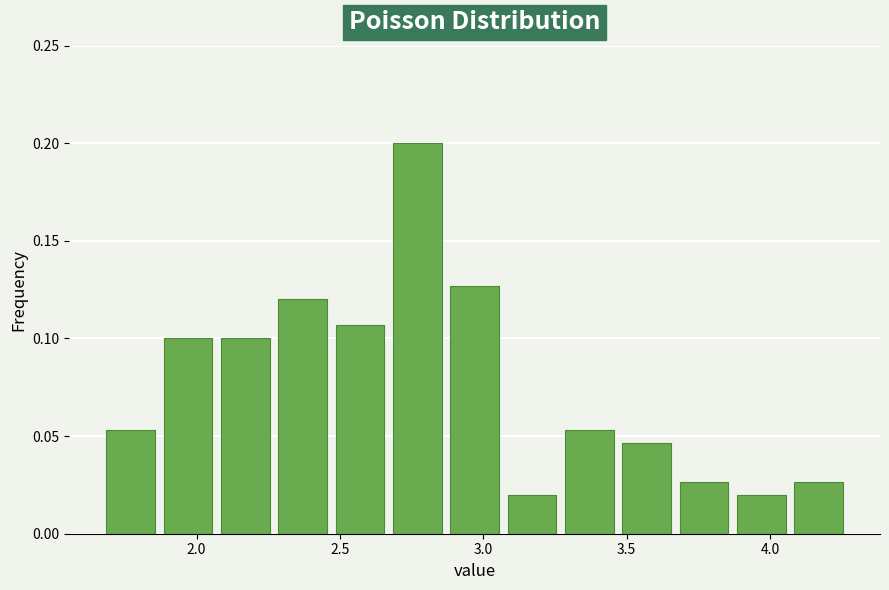

Reading left to right, list every bar in this chart as the range it spans on the x-axis followed by its height. Neither the bar edges nor the heights are printed on the chart, so give them approximately, as read against the axes.

1.67 to 1.87: 0.055
1.87 to 2.07: 0.100
2.07 to 2.27: 0.100
2.27 to 2.47: 0.120
2.47 to 2.67: 0.105
2.67 to 2.87: 0.200
2.87 to 3.07: 0.125
3.07 to 3.27: 0.020
3.27 to 3.47: 0.055
3.47 to 3.67: 0.045
3.67 to 3.87: 0.025
3.87 to 4.07: 0.020
4.07 to 4.27: 0.025